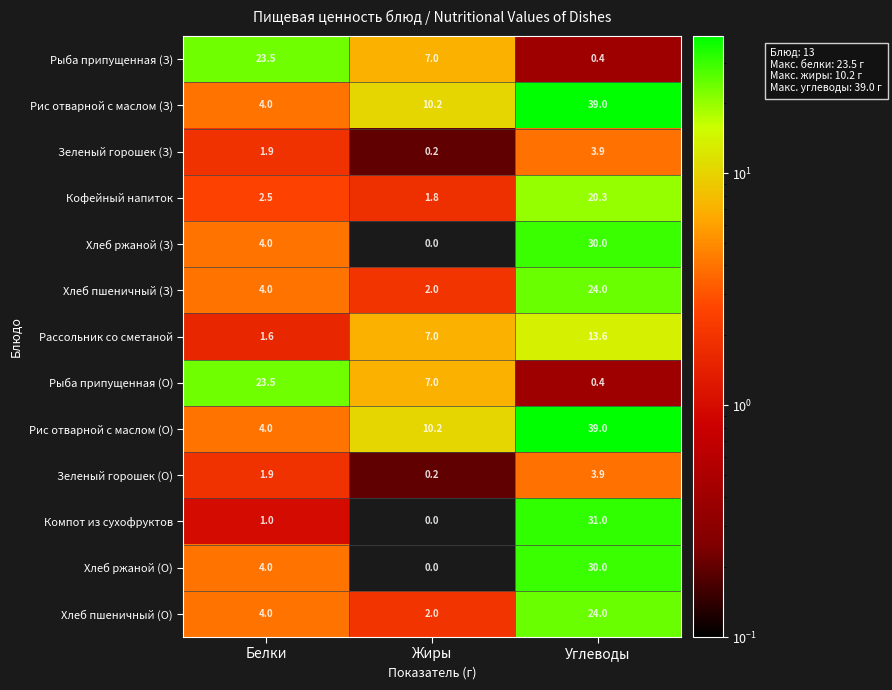

Is it true that Рыба припущенная (З) equals 7.0 at Жиры?

True